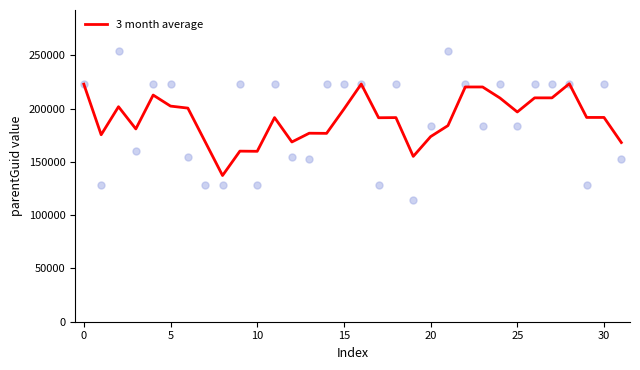

Between 24 and 9, which is larger?

24